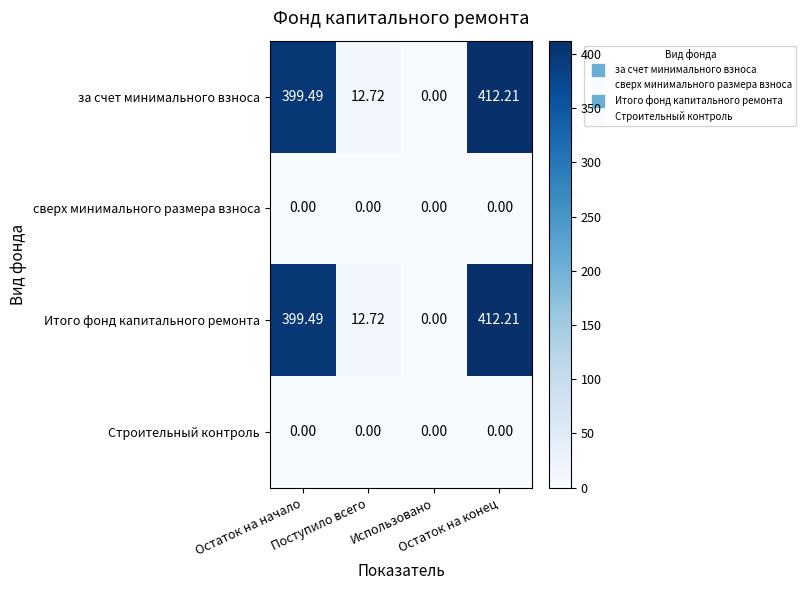

At which category is the sum across all series the highest?

Остаток на конец